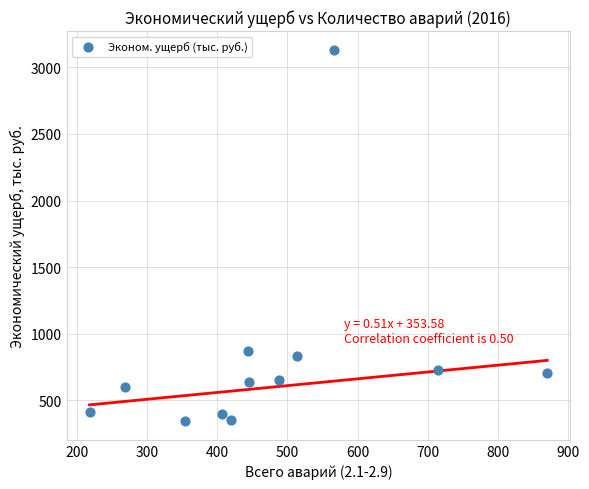

What Y value in the scatter plot is closest to 1737?

872.2